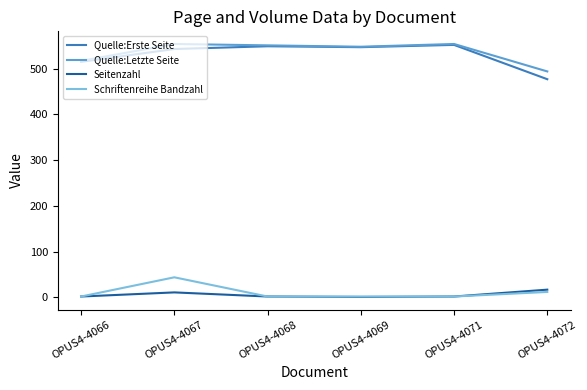

Where is Quelle:Letzte Seite nearest to the value 524?

OPUS4-4066